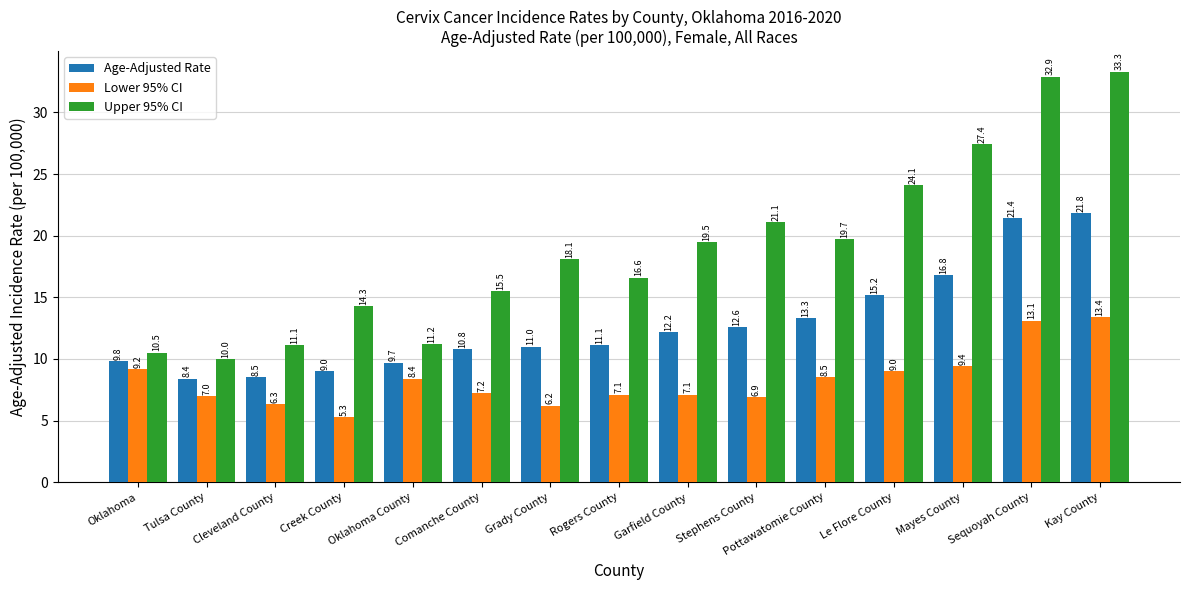

What is the value of the Age-Adjusted Rate bar at the 9th from the left?

12.2